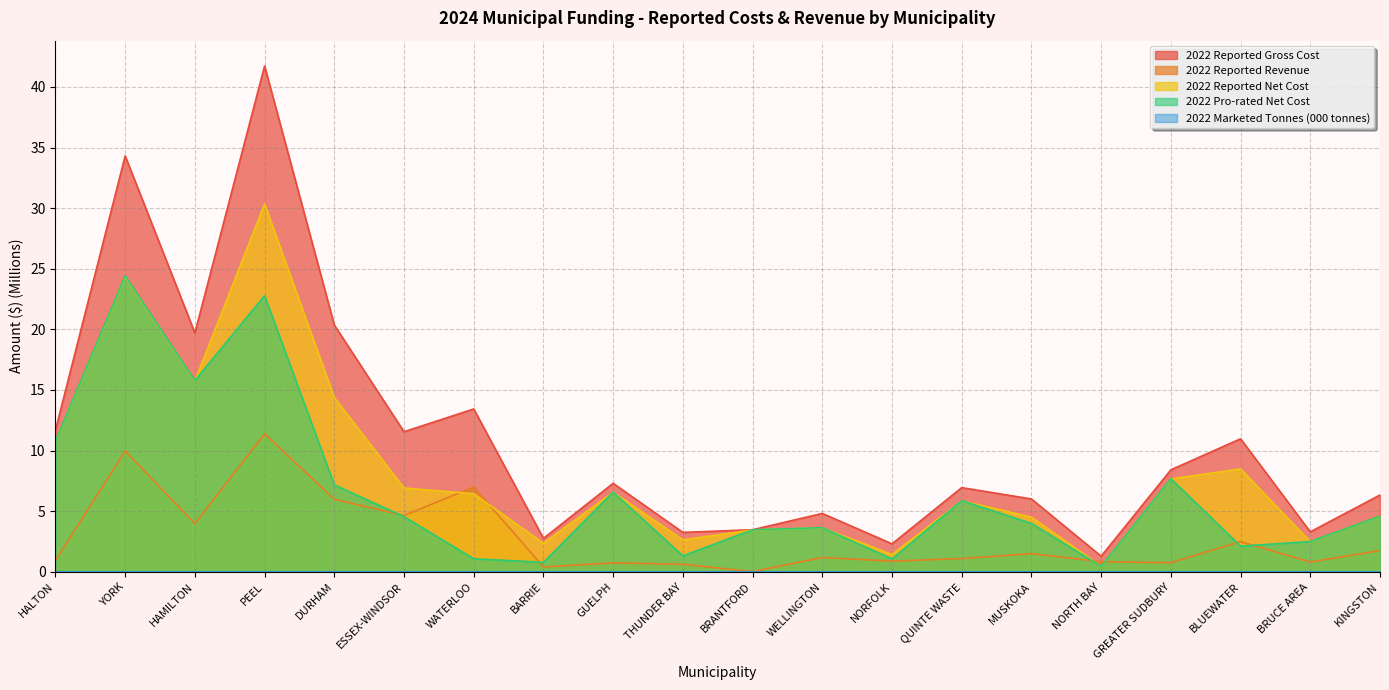

The value of 2022 Reported Gross Cost at GUELPH is 3.9. True or false?

False